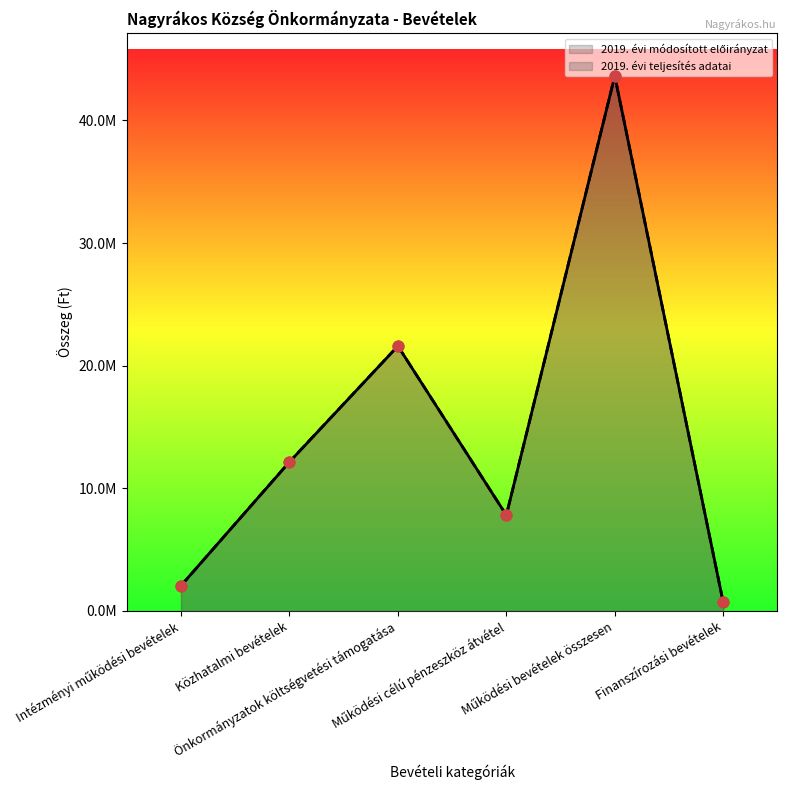

At which category is the sum across all series the highest?

Működési bevételek összesen